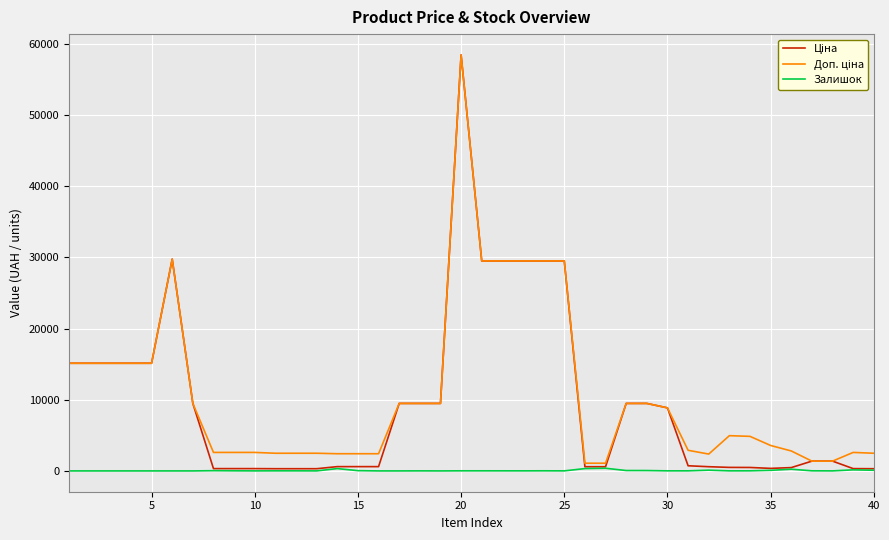

Does the chart display data point markers on the line(s)?

No